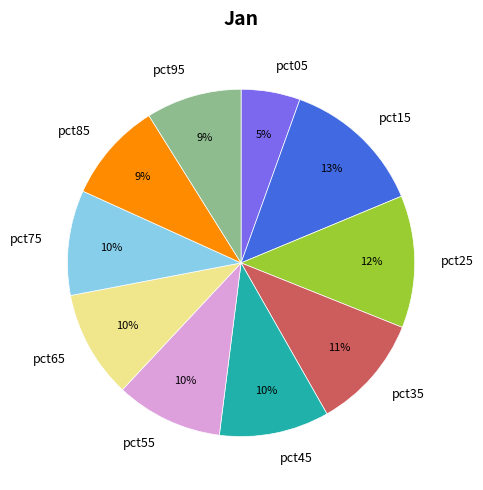

To the nearest percent, what is the combined percentage of pct35 and pct95?

20%